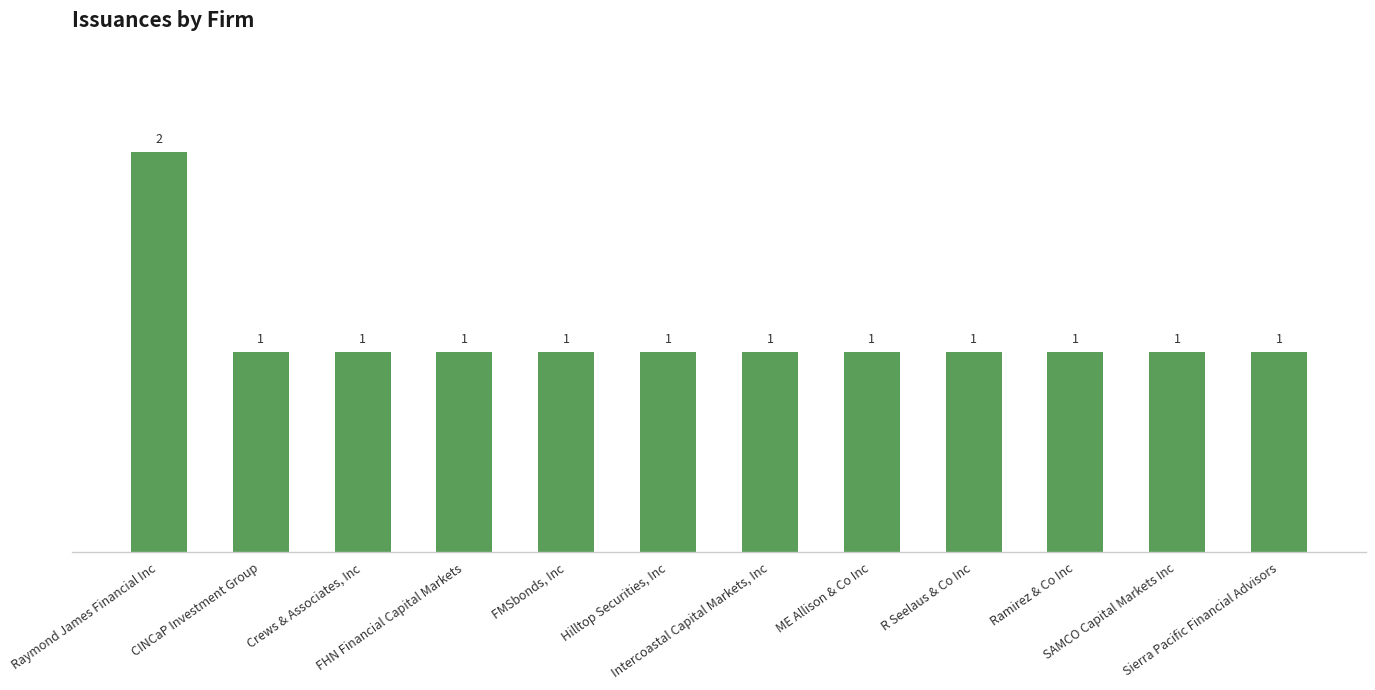

What value does the data have at Raymond James Financial Inc?

2